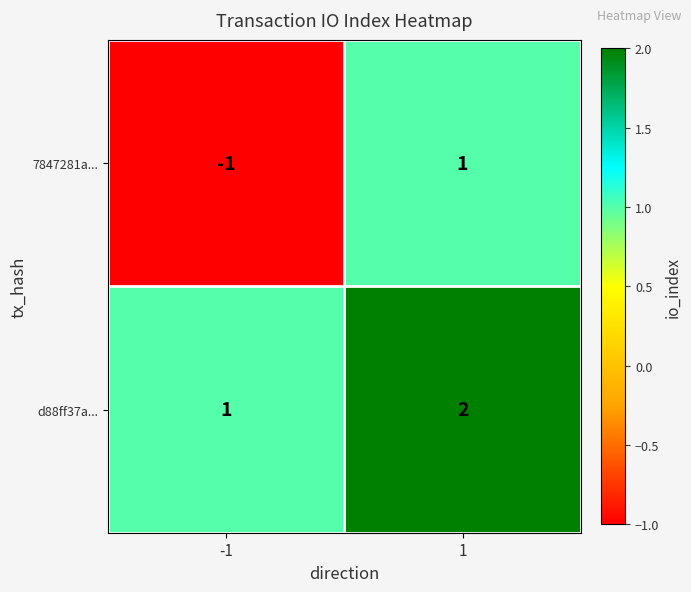

Is it true that d88ff37a... equals 2 at 1?

True